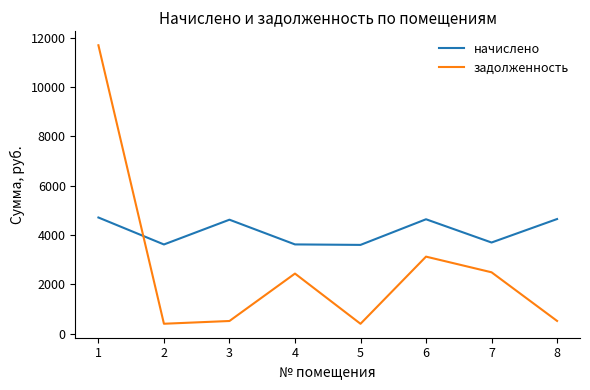

True or false: начислено and задолженность cross at least once.

True